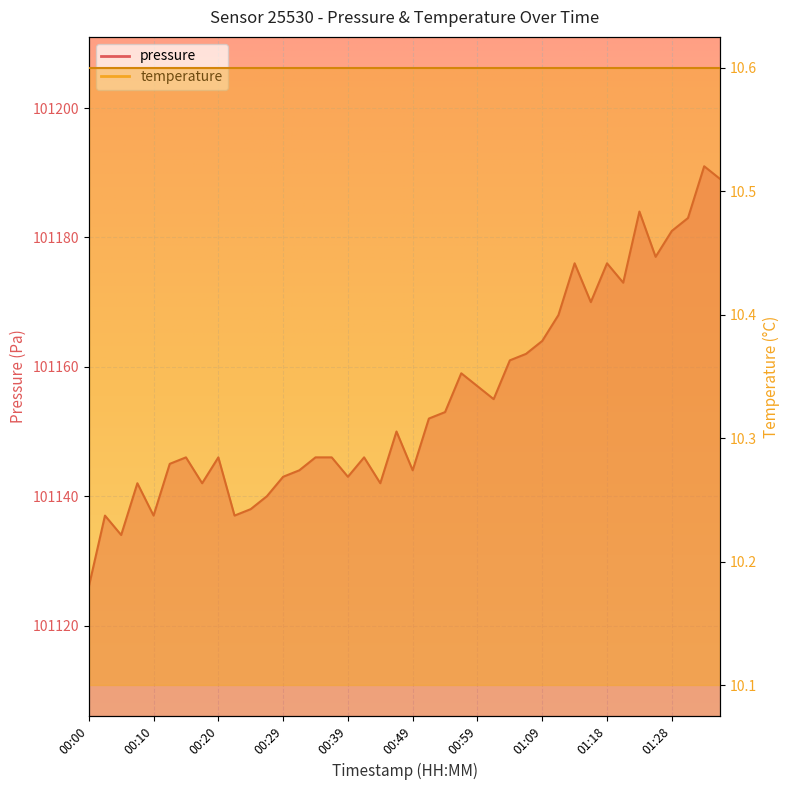

How many values exceed 101150?

19